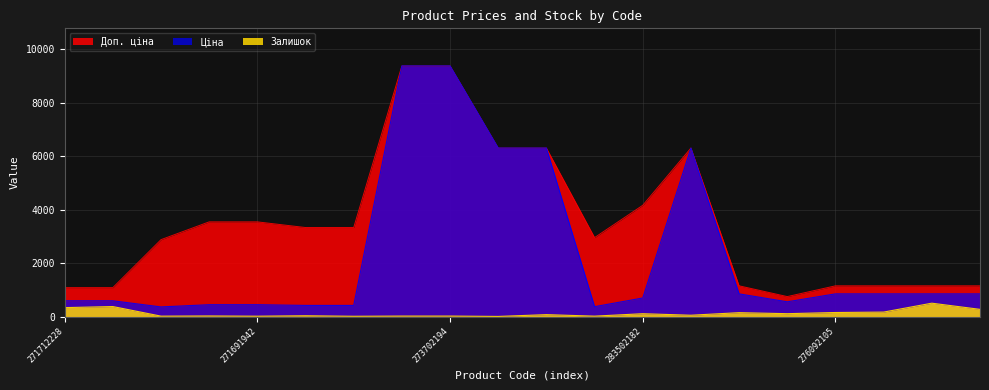

Does the chart display data point markers on the line(s)?

No